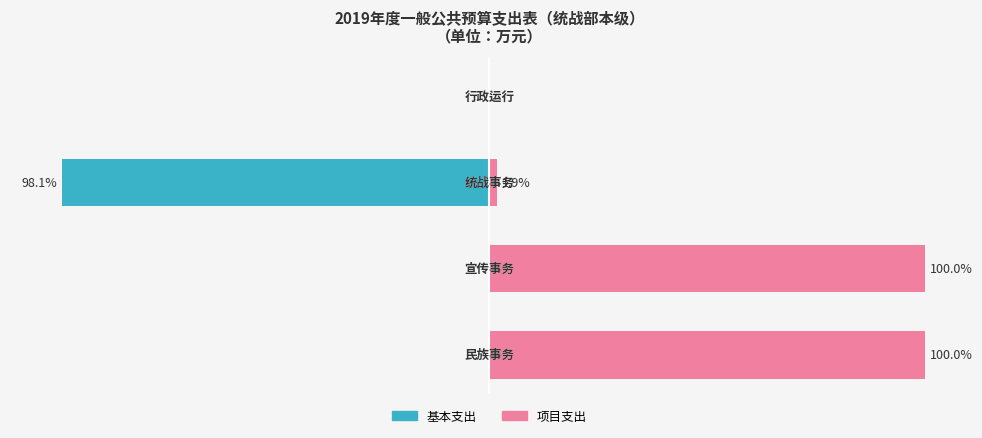

Between 0 and 1, which series saw the biggest shift?

基本支出